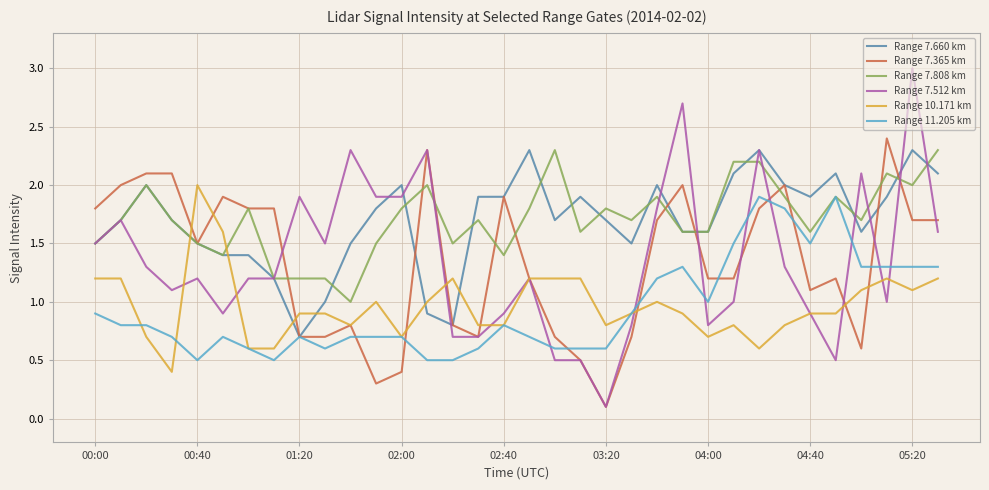

Reading left to right, transcribe all the data shown in this chart.

Range 7.660 km: 1.5	1.7	2.0	1.7	1.5	1.4	1.4	1.2	0.7	1.0	1.5	1.8	2.0	0.9	0.8	1.9	1.9	2.3	1.7	1.9	1.7	1.5	2.0	1.6	1.6	2.1	2.3	2.0	1.9	2.1	1.6	1.9	2.3	2.1
Range 7.365 km: 1.8	2.0	2.1	2.1	1.5	1.9	1.8	1.8	0.7	0.7	0.8	0.3	0.4	2.3	0.8	0.7	1.9	1.2	0.7	0.5	0.1	0.7	1.7	2.0	1.2	1.2	1.8	2.0	1.1	1.2	0.6	2.4	1.7	1.7
Range 7.808 km: 1.5	1.7	2.0	1.7	1.5	1.4	1.8	1.2	1.2	1.2	1.0	1.5	1.8	2.0	1.5	1.7	1.4	1.8	2.3	1.6	1.8	1.7	1.9	1.6	1.6	2.2	2.2	1.9	1.6	1.9	1.7	2.1	2.0	2.3
Range 7.512 km: 1.5	1.7	1.3	1.1	1.2	0.9	1.2	1.2	1.9	1.5	2.3	1.9	1.9	2.3	0.7	0.7	0.9	1.2	0.5	0.5	0.1	0.8	1.8	2.7	0.8	1.0	2.3	1.3	0.9	0.5	2.1	1.0	3.0	1.6
Range 10.171 km: 1.2	1.2	0.7	0.4	2.0	1.6	0.6	0.6	0.9	0.9	0.8	1.0	0.7	1.0	1.2	0.8	0.8	1.2	1.2	1.2	0.8	0.9	1.0	0.9	0.7	0.8	0.6	0.8	0.9	0.9	1.1	1.2	1.1	1.2
Range 11.205 km: 0.9	0.8	0.8	0.7	0.5	0.7	0.6	0.5	0.7	0.6	0.7	0.7	0.7	0.5	0.5	0.6	0.8	0.7	0.6	0.6	0.6	0.9	1.2	1.3	1.0	1.5	1.9	1.8	1.5	1.9	1.3	1.3	1.3	1.3